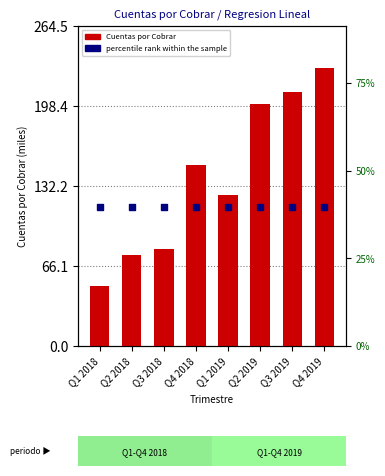

Which series has the largest total across all categories?

Cuentas por Cobrar